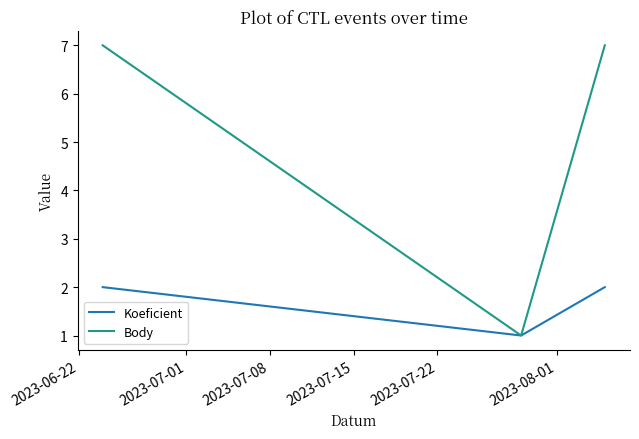

What is the maximum value shown in the chart?

7